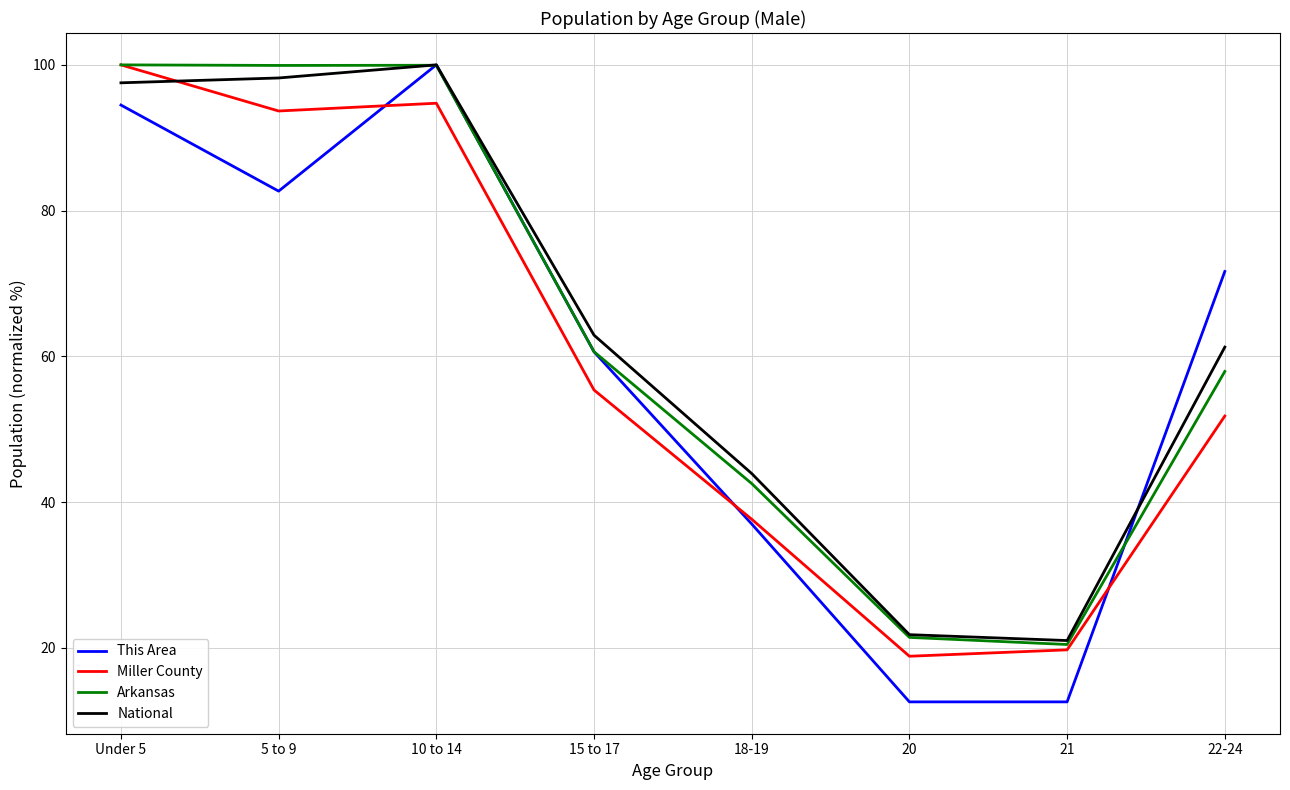

The value of National at 5 to 9 is 168.3. True or false?

False